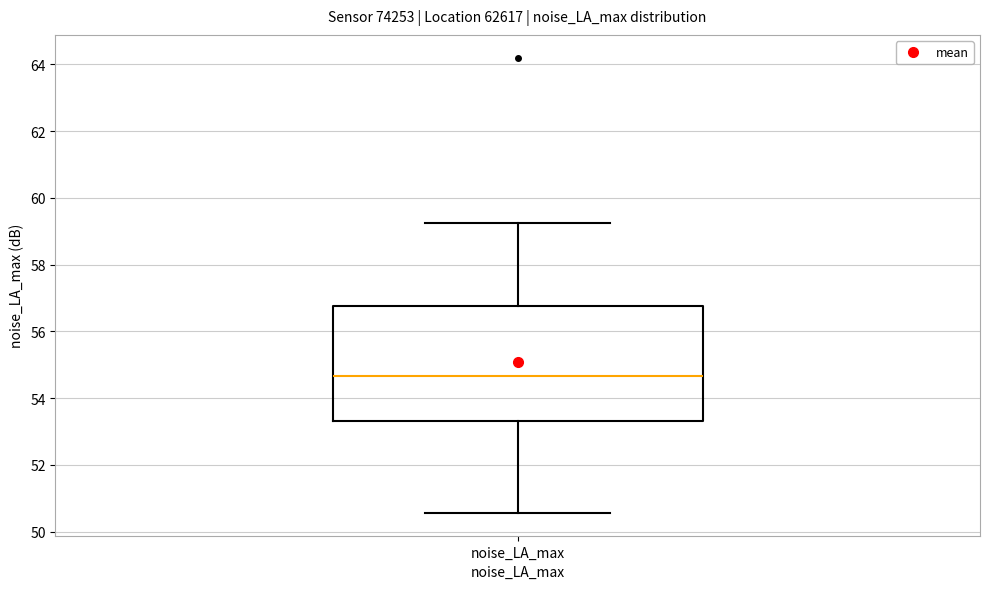

Read this box plot against the y-axis: the position of the median line, the range covered by the box, and the ends of both whiskers. The values are not printed on the chart, so give them approximately, as read against the axis.

median 54.6, box 53.4 to 56.8, whiskers 50.6 to 59.2